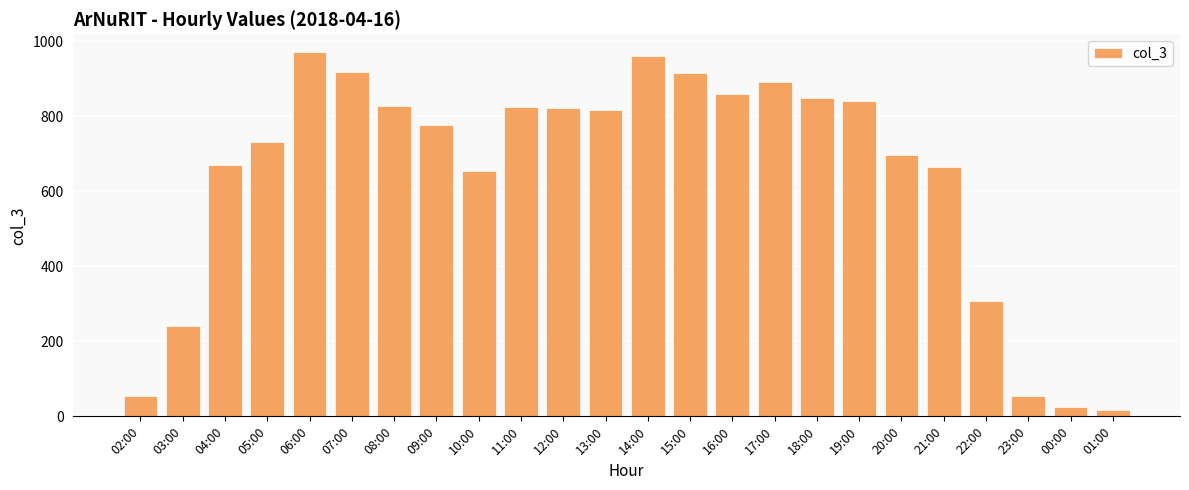

What is the ratio of the value at 03:00 to the value at 19:00?

0.3